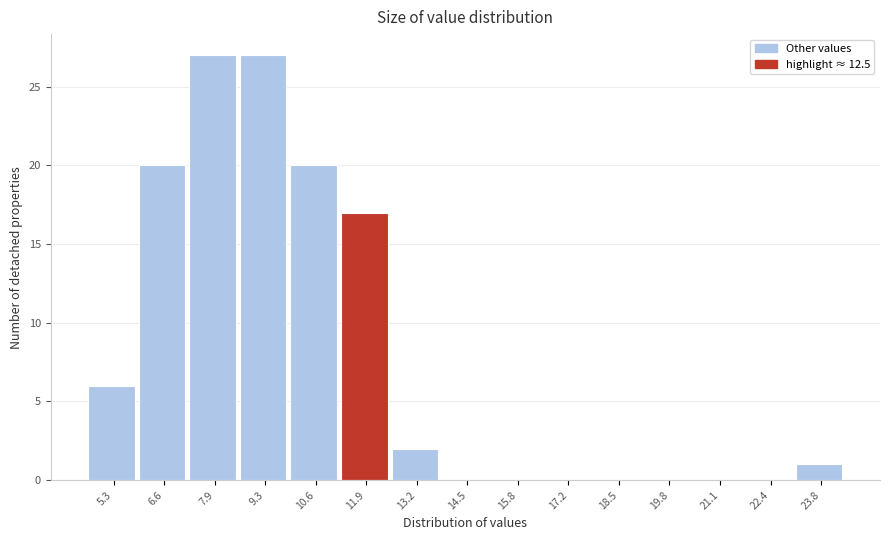

Reading left to right, list all the values displayed in this chart.

5.3=6	6.6=20	7.9=27	9.3=27	10.6=20	11.9=17	13.2=2	14.5=0	15.8=0	17.2=0	18.5=0	19.8=0	21.1=0	22.4=0	23.8=1